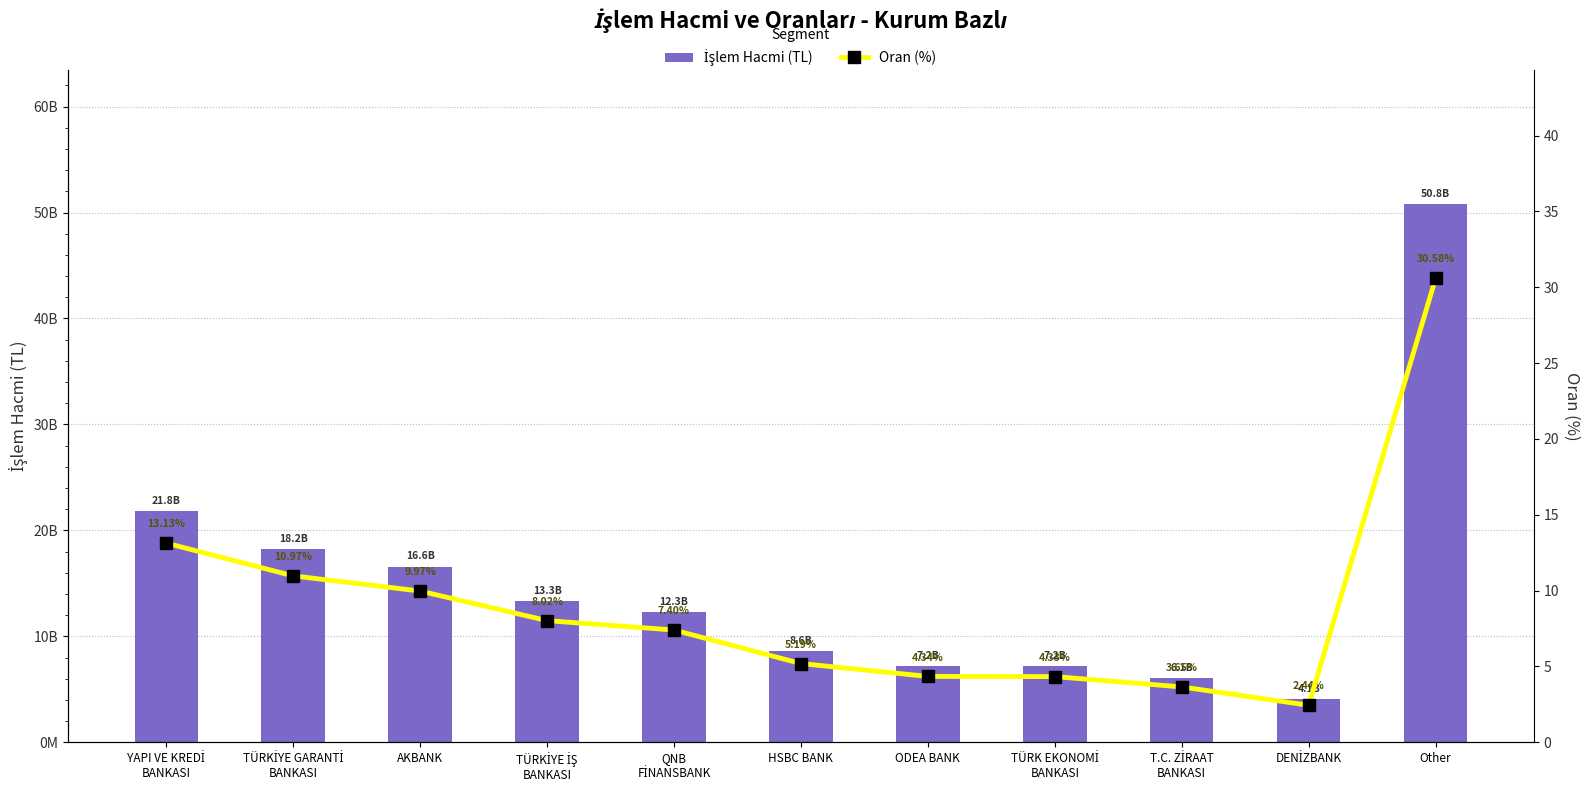

Reading left to right, what are all the values shown in this chart?

İşlem Hacmi (TL): YAPI VE KREDİ
BANKASI=21809312415.7	TÜRKİYE GARANTİ
BANKASI=18226229455.8	AKBANK=16555162871.5	TÜRKİYE İŞ
BANKASI=13321209277.0	QNB
FİNANSBANK=12295075436.0	HSBC BANK=8613650265.9	ODEA BANK=7201688460.5	TÜRK EKONOMİ
BANKASI=7184315278.1	T.C. ZİRAAT
BANKASI=6058021066.8	DENİZBANK=4051743844.1	Other=50786369424.0
Oran (%): YAPI VE KREDİ
BANKASI=13.1	TÜRKİYE GARANTİ
BANKASI=11.0	AKBANK=10.0	TÜRKİYE İŞ
BANKASI=8.0	QNB
FİNANSBANK=7.4	HSBC BANK=5.2	ODEA BANK=4.3	TÜRK EKONOMİ
BANKASI=4.3	T.C. ZİRAAT
BANKASI=3.6	DENİZBANK=2.4	Other=30.6